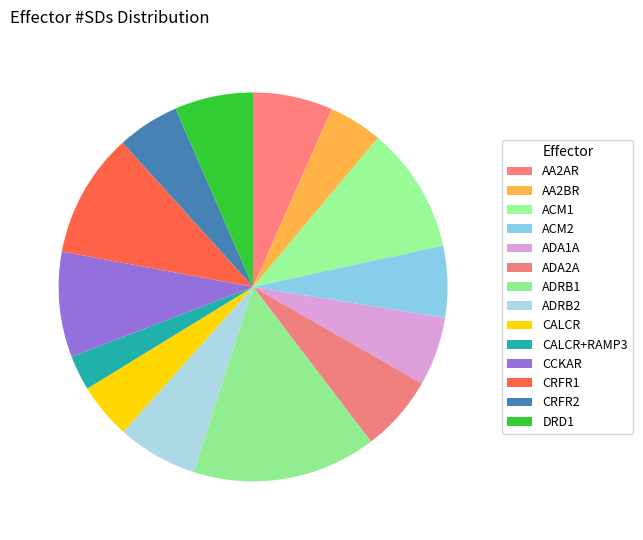

What percentage is the ADA2A slice, to the nearest percent?

6%